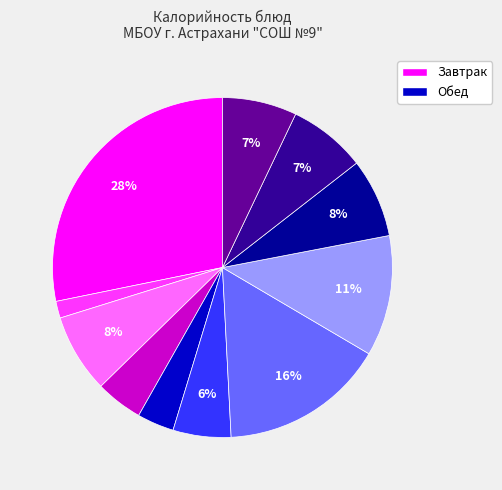

Is there a majority slice in this chart?

No